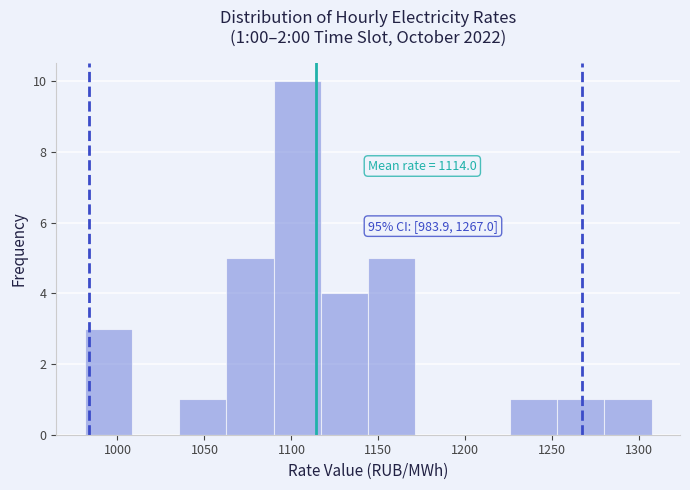

Over which range of the x-axis is the bar tallest?

1090 to 1115